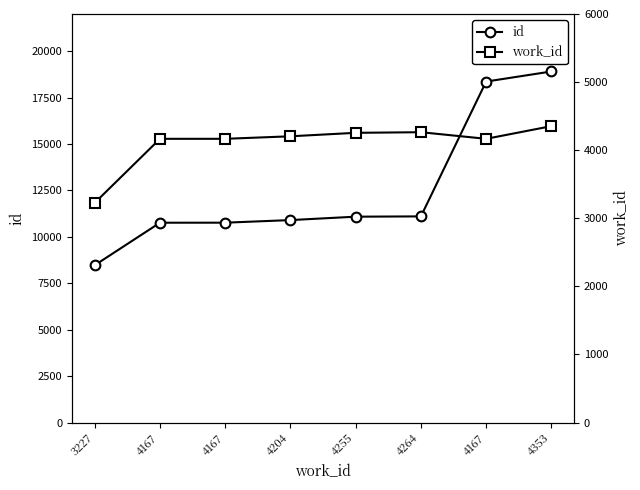

True or false: id has more than 0 interior local peaks.

False